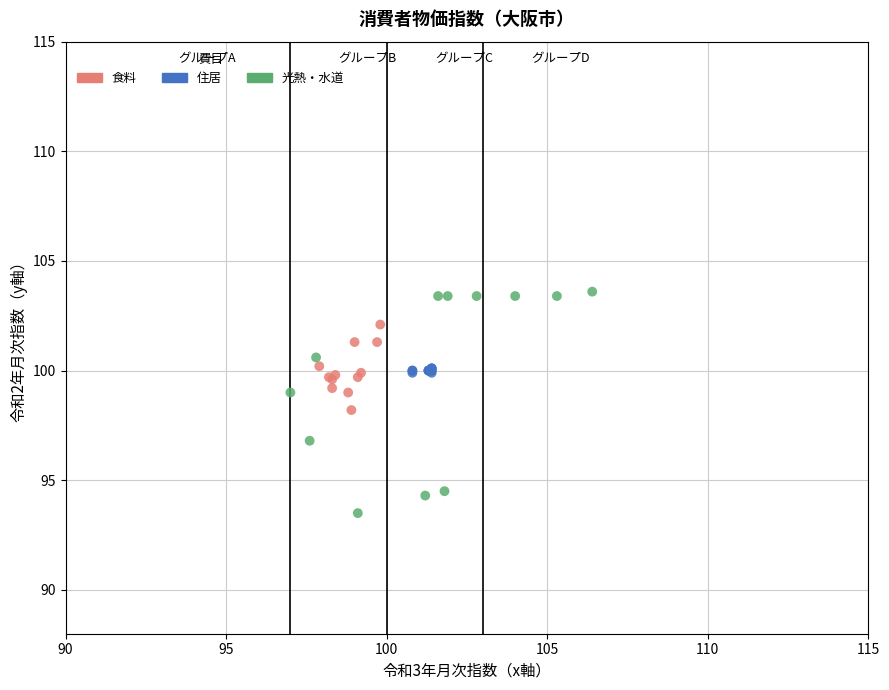

What are all the series names shown in the legend?

食料, 住居, 光熱・水道